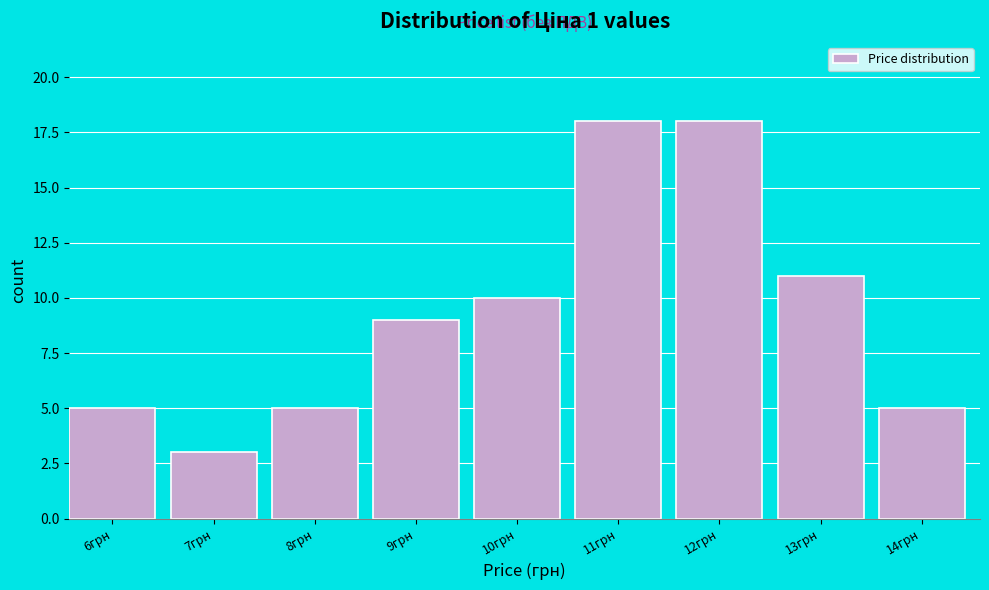

Reading left to right, list all the values displayed in this chart.

5	3	5	9	10	18	18	11	5